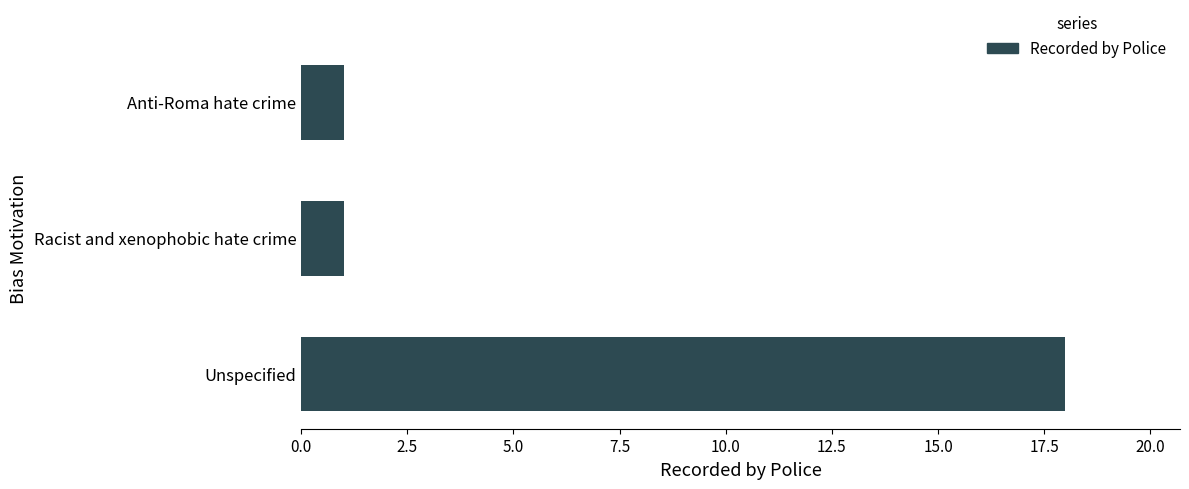

How many series are shown in this chart?

1